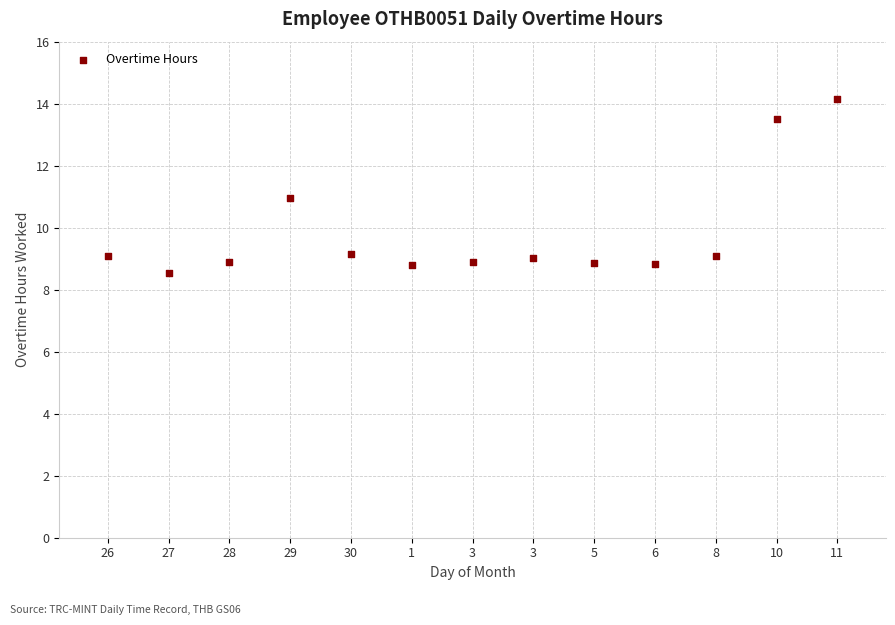

What is the range of Y values (max minus min)?

5.6